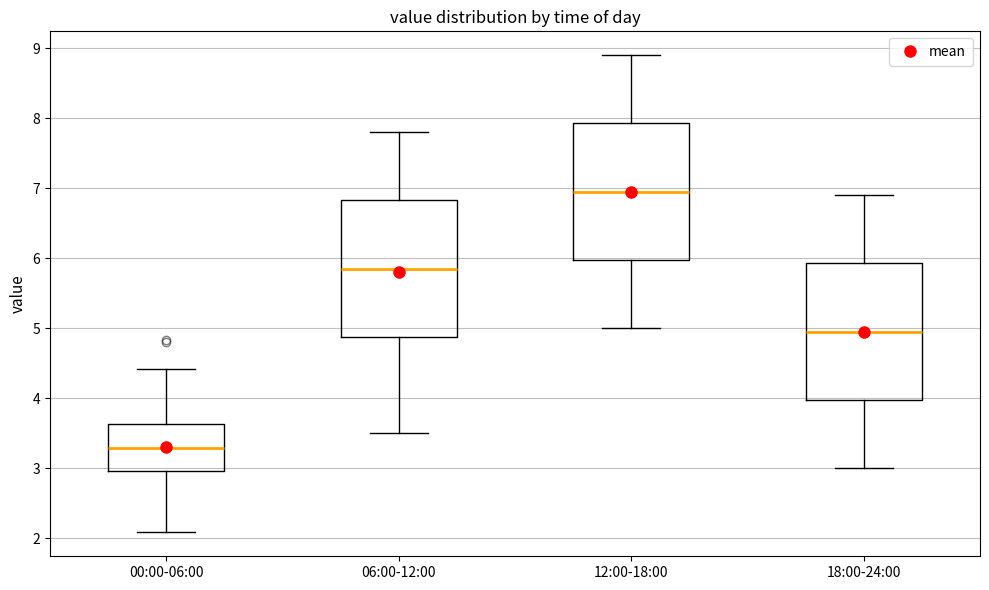

Where is the lower edge of the box for 12:00-18:00 on the y-axis? The values are not printed on the chart, so give them approximately, as read against the axis.

6.0